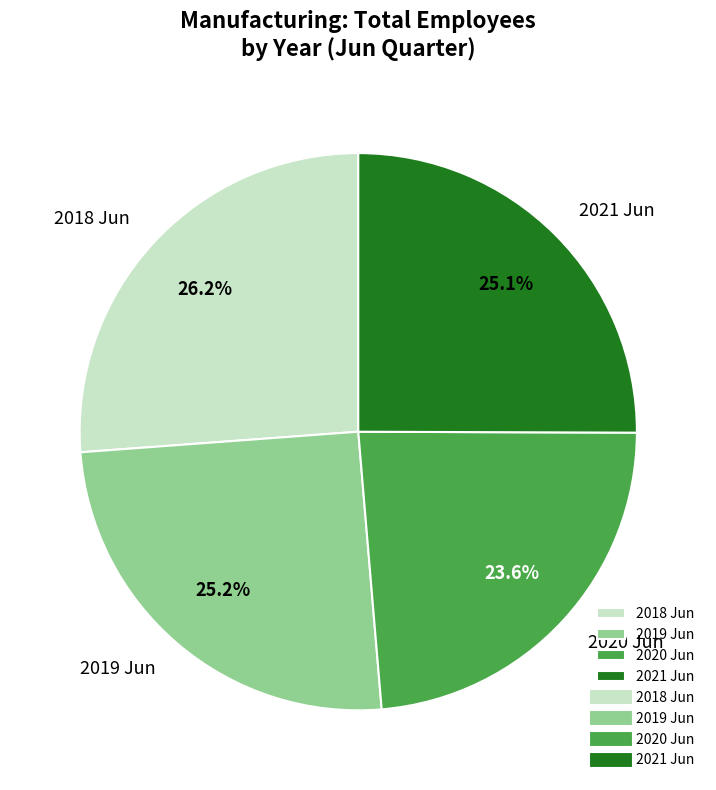

To the nearest percent, what is the difference between the largest and smallest slice percentages?

3%